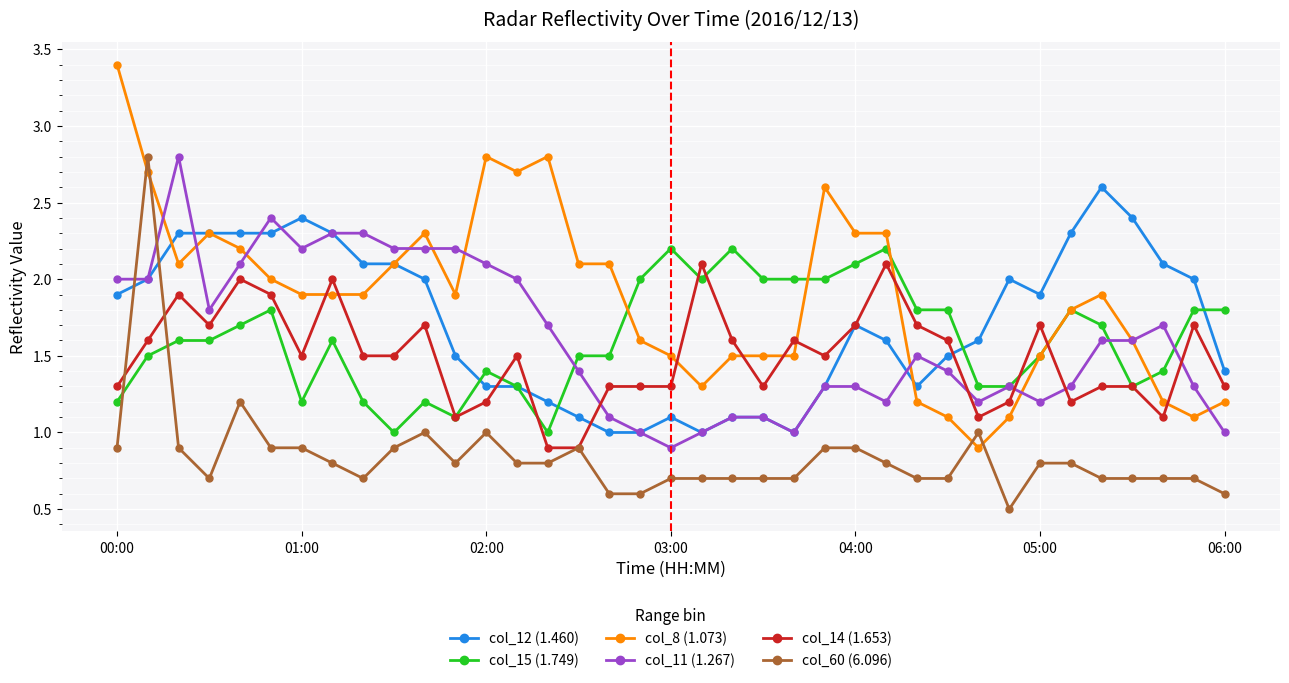

At how many categories does at least one series exceed 0?

37